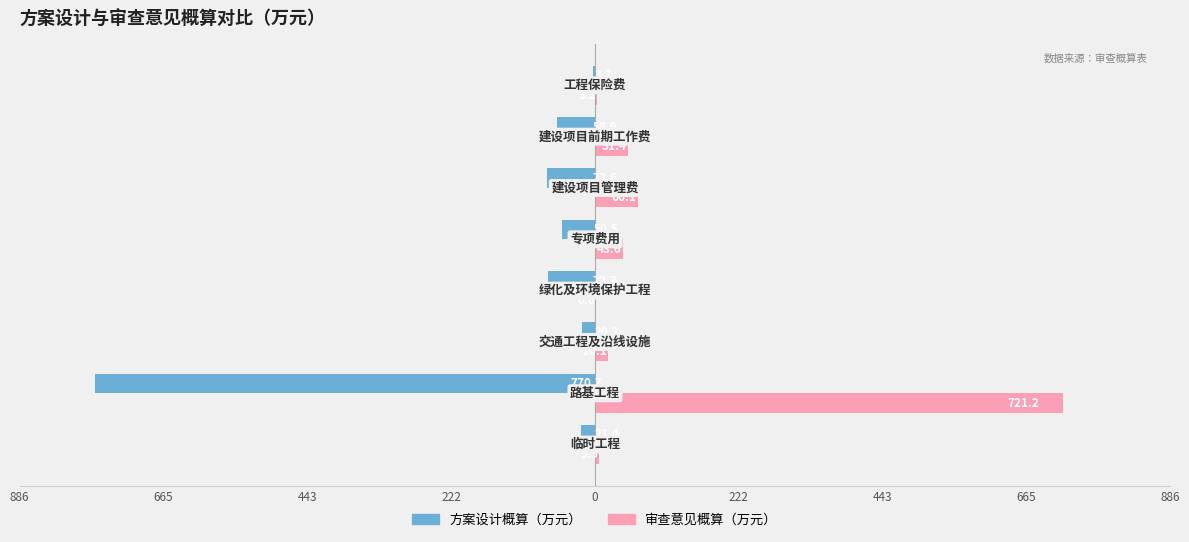

What is the sum of all 方案设计概算（万元） values?

-1071.2